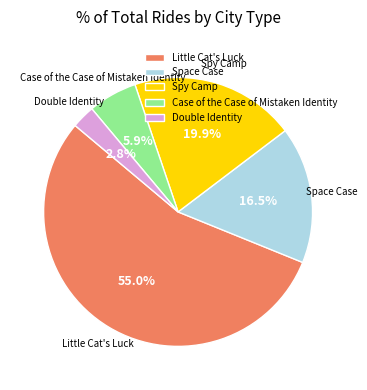

How many slices are in this pie chart?

5